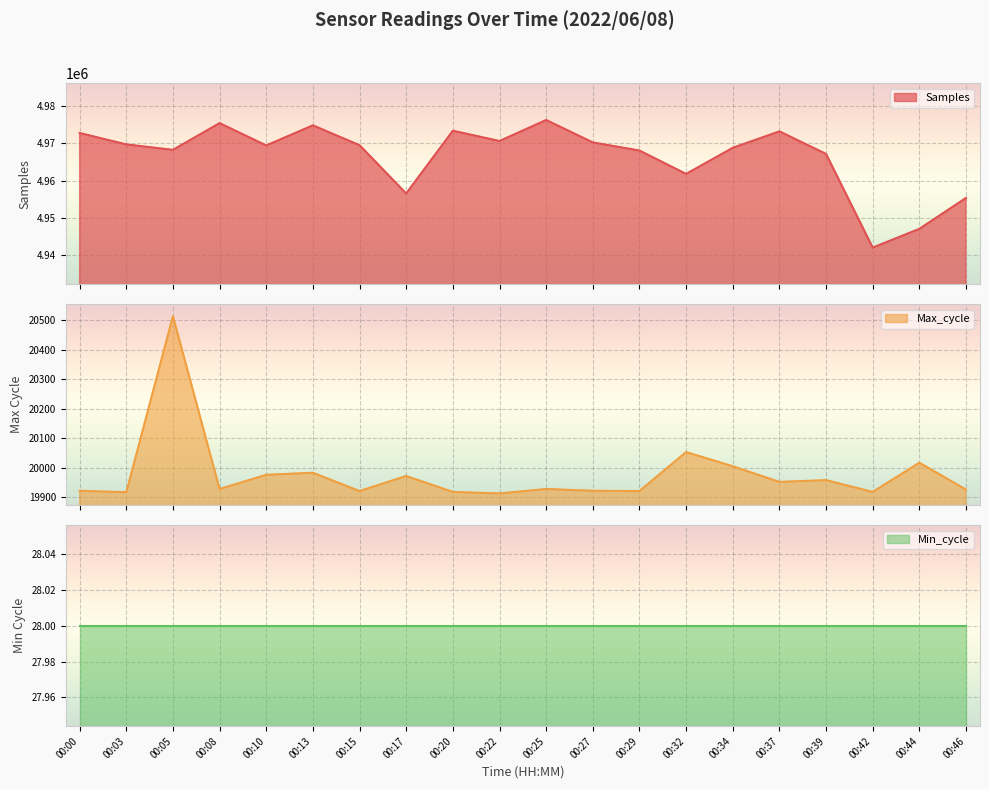

Which series has the largest total across all categories?

Samples